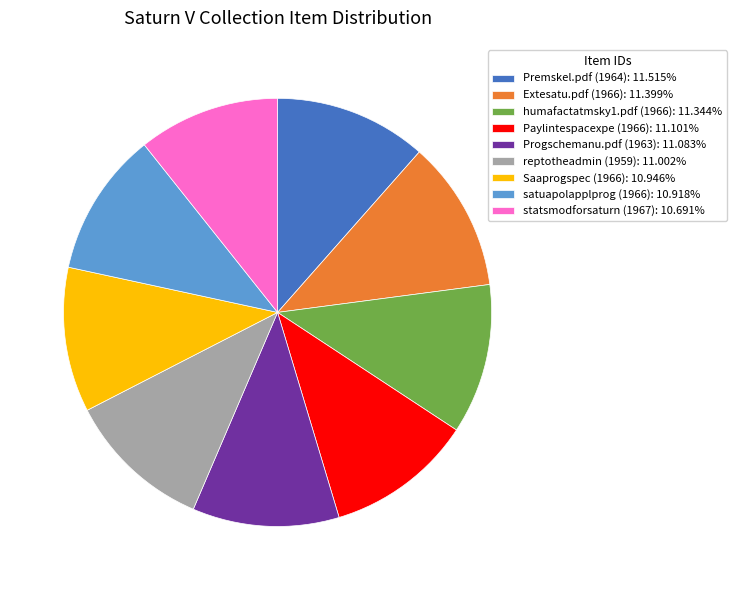

Approximately how many times larger is the value at Premskel.pdf (1964) compared to Progschemanu.pdf (1963)?

1.0